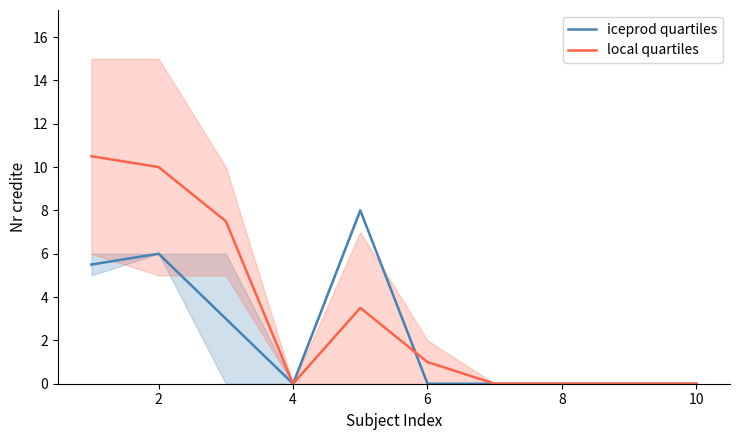

Is it true that local quartiles equals 0.0 at 10?

True